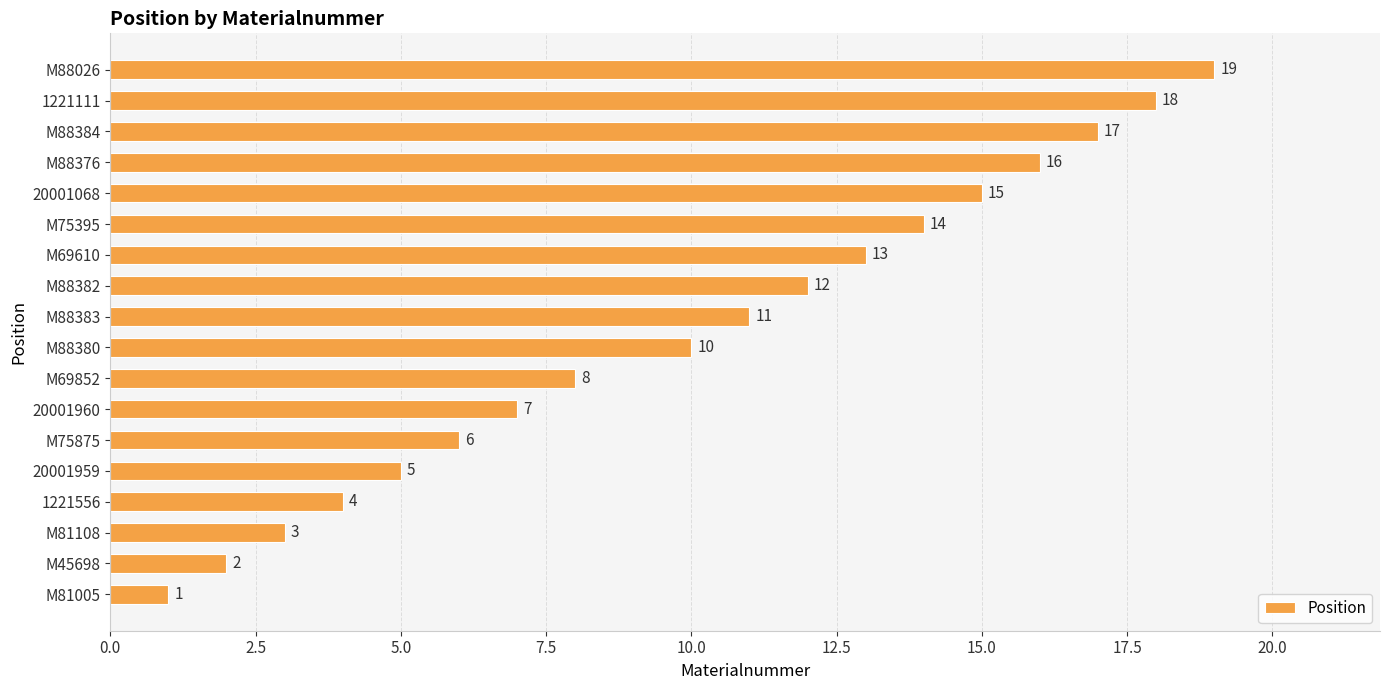

What is the average value?

10